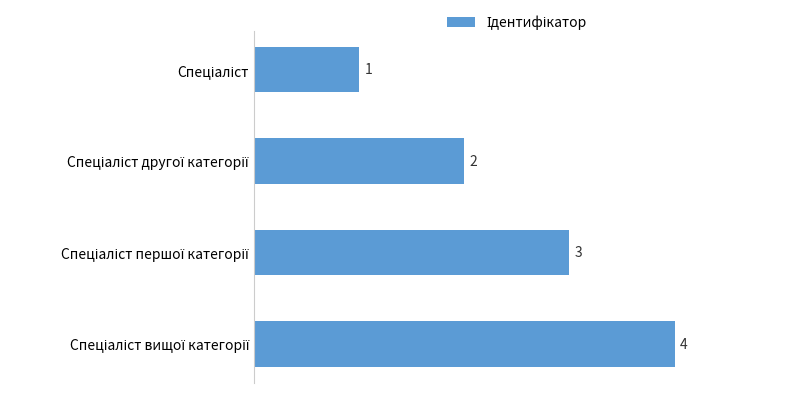

What is the value of the 1st bar from the top?

1